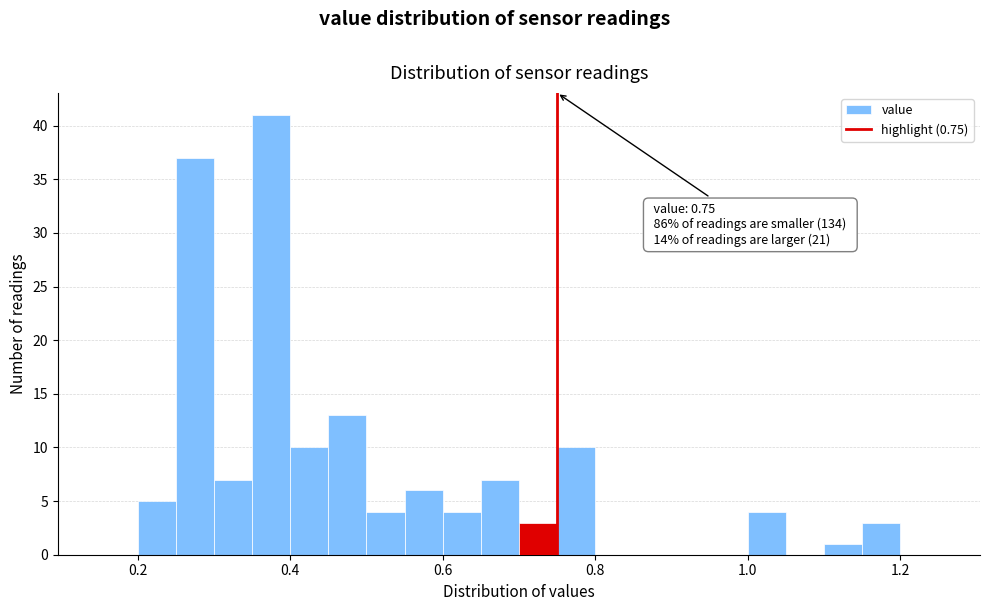

Read against the x-axis, roughly where is the centre of the tallest bar?

0.38